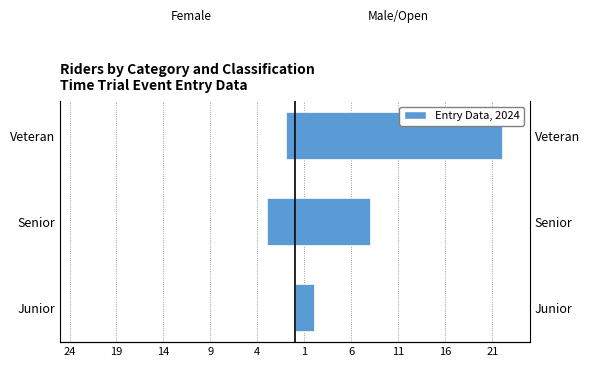

What is the average value of the Open series?

11